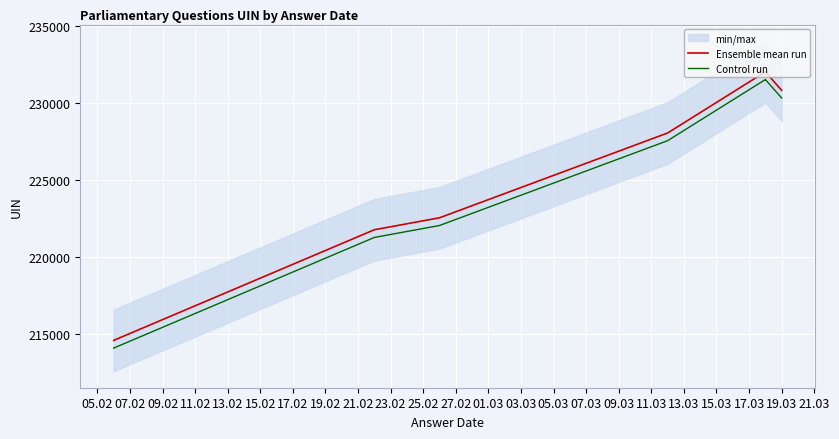

What is the value of the Control run point at the 10th from the left?

230356